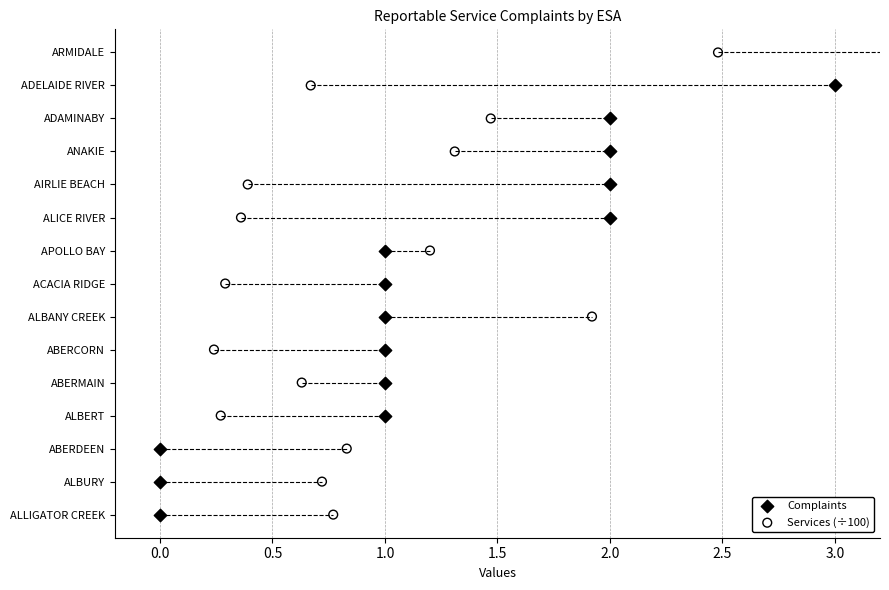

Which series contains the lowest Y value?

Complaints